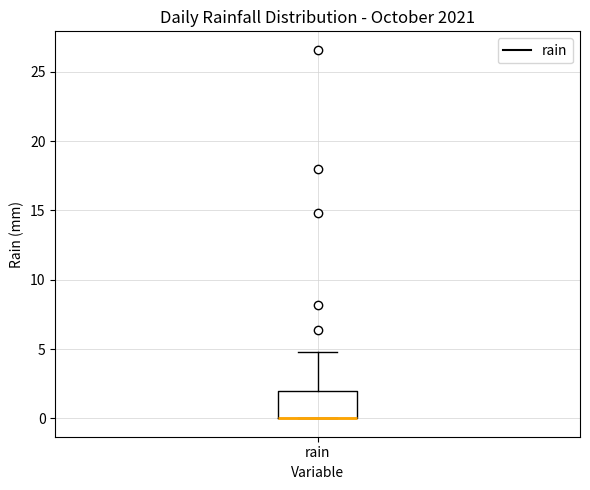

Where is the lower edge of the box for rain on the y-axis? The values are not printed on the chart, so give them approximately, as read against the axis.

0